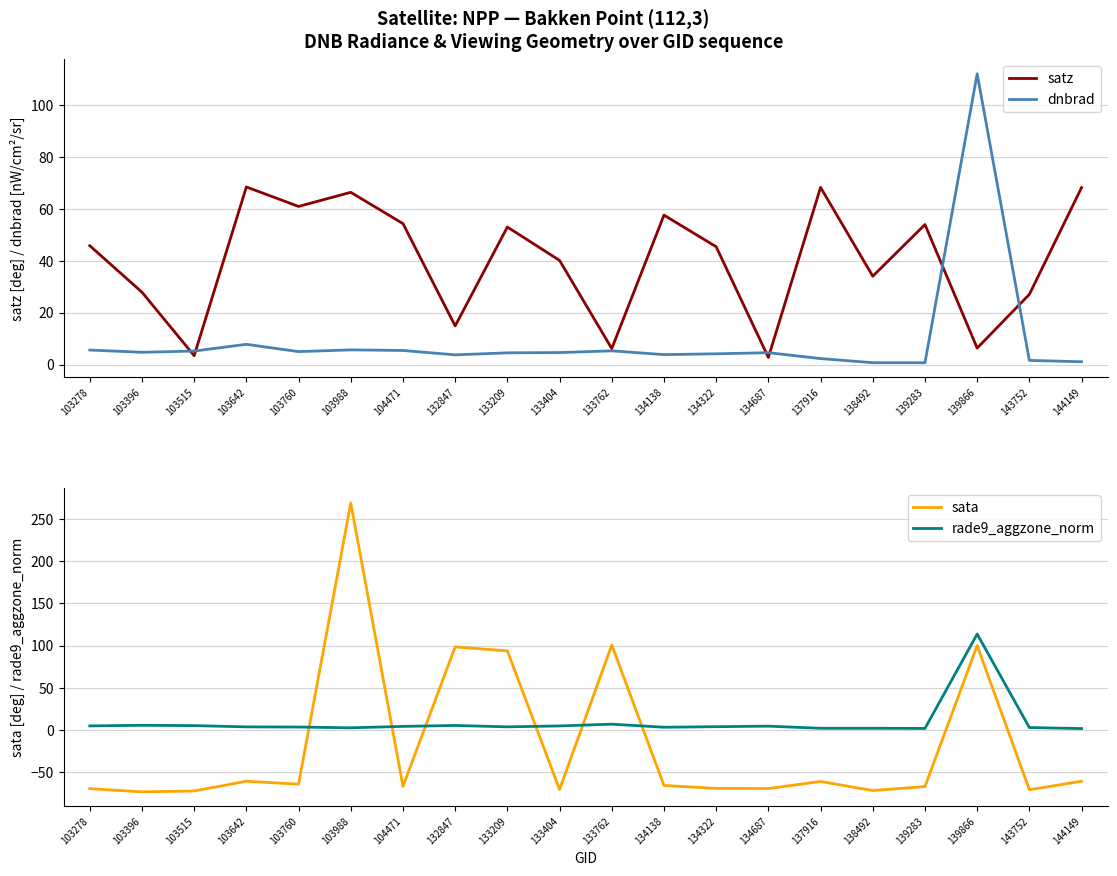

What is the sum of all satz values?

806.0